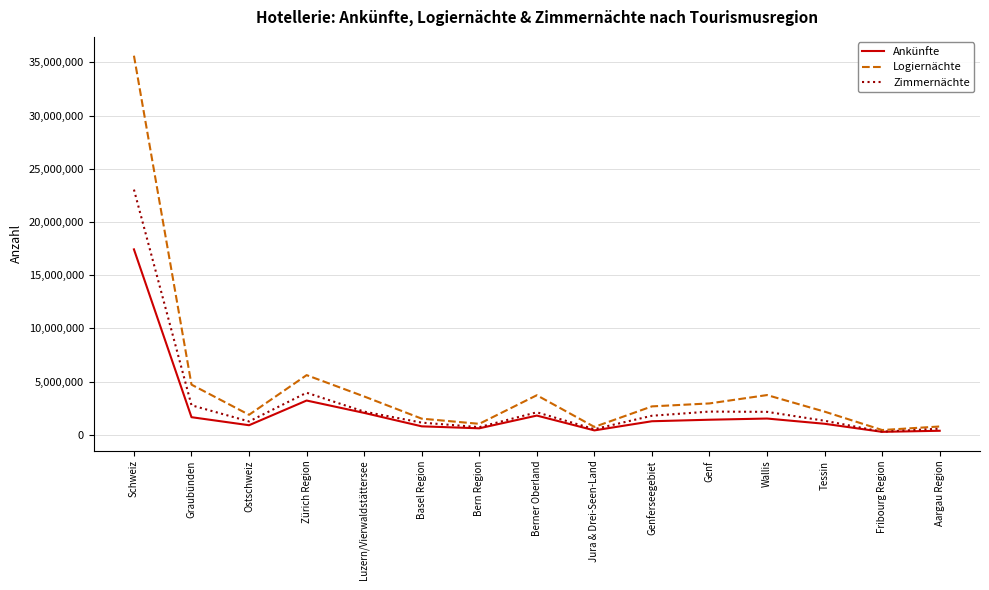

Rank the series by their maximum value, from lowest to highest.

Ankünfte, Zimmernächte, Logiernächte